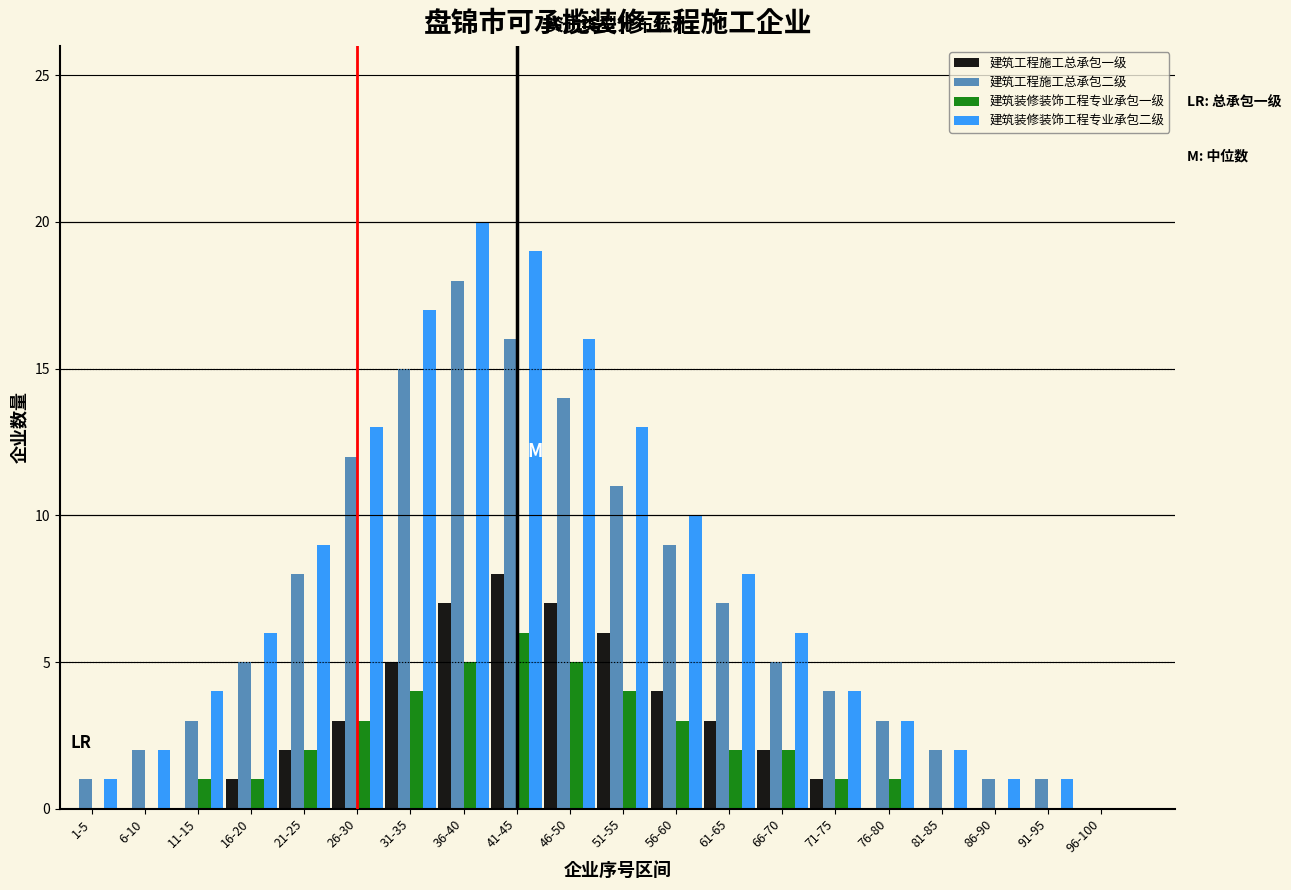

What is the maximum value shown in the chart?

20